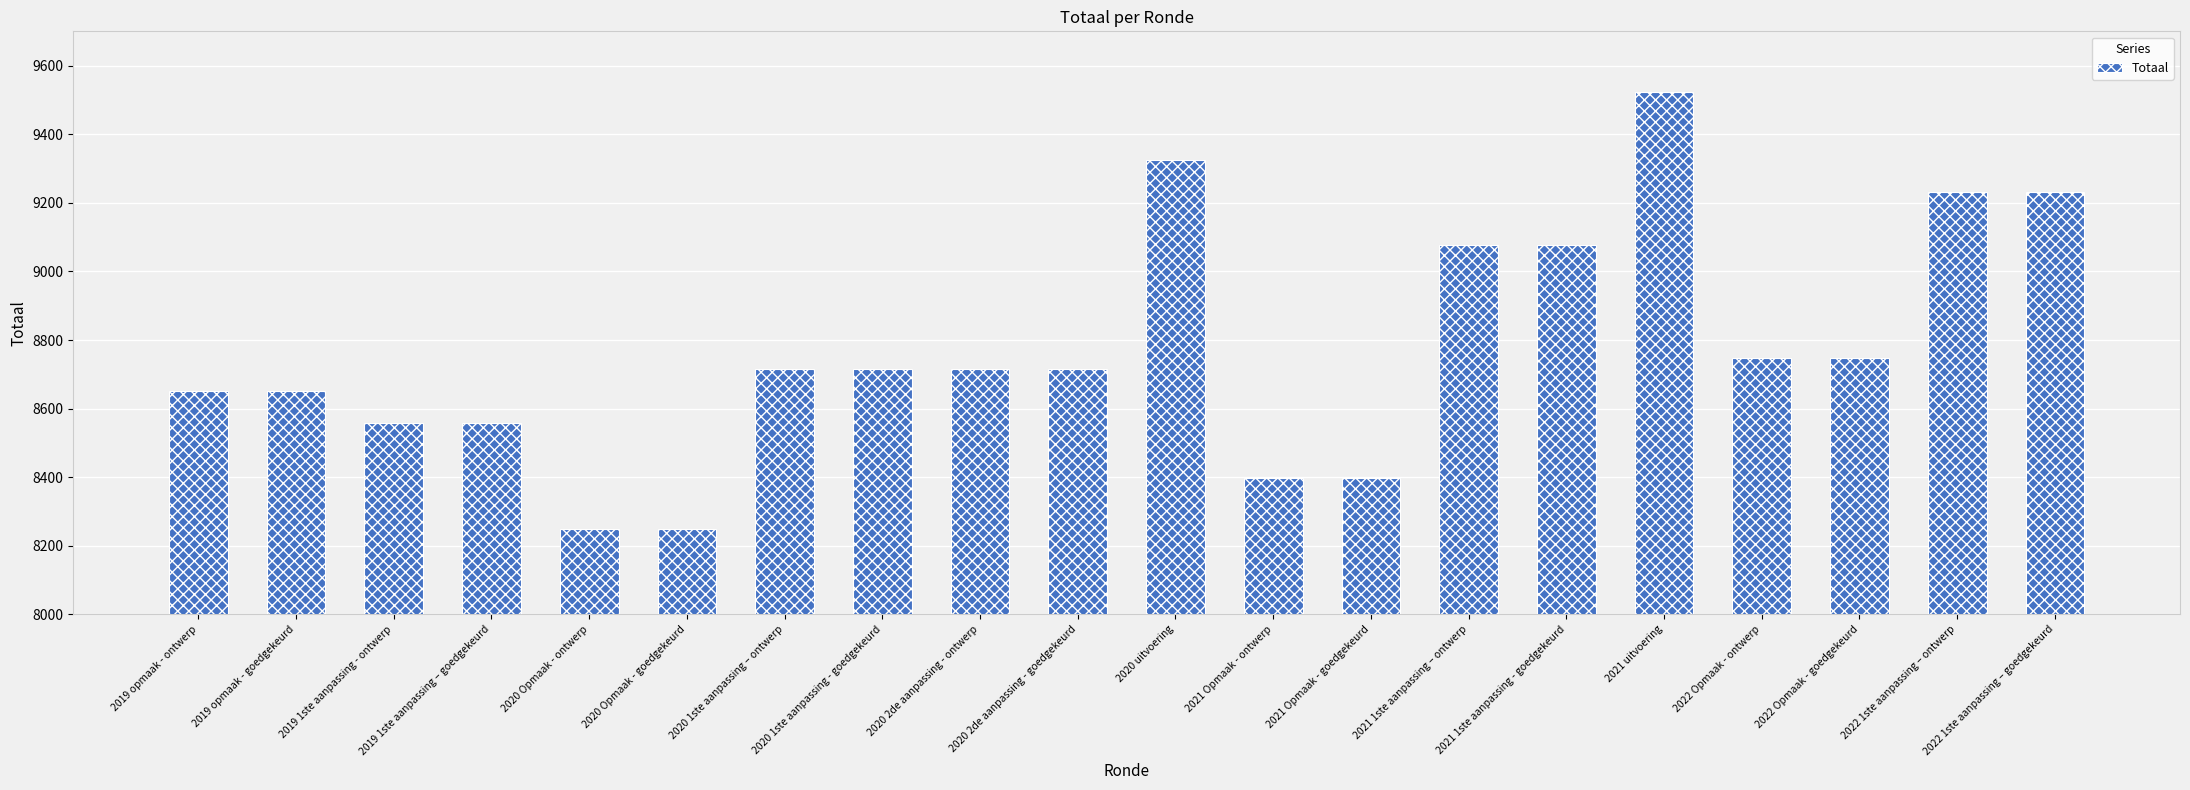

What is the change in value from 2019 opmaak - goedgekeurd to 2020 uitvoering?

+675